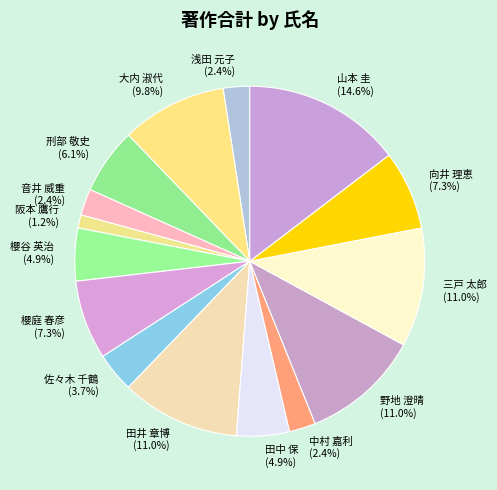

How much of the chart is everything except 音井 威重?

97.6%